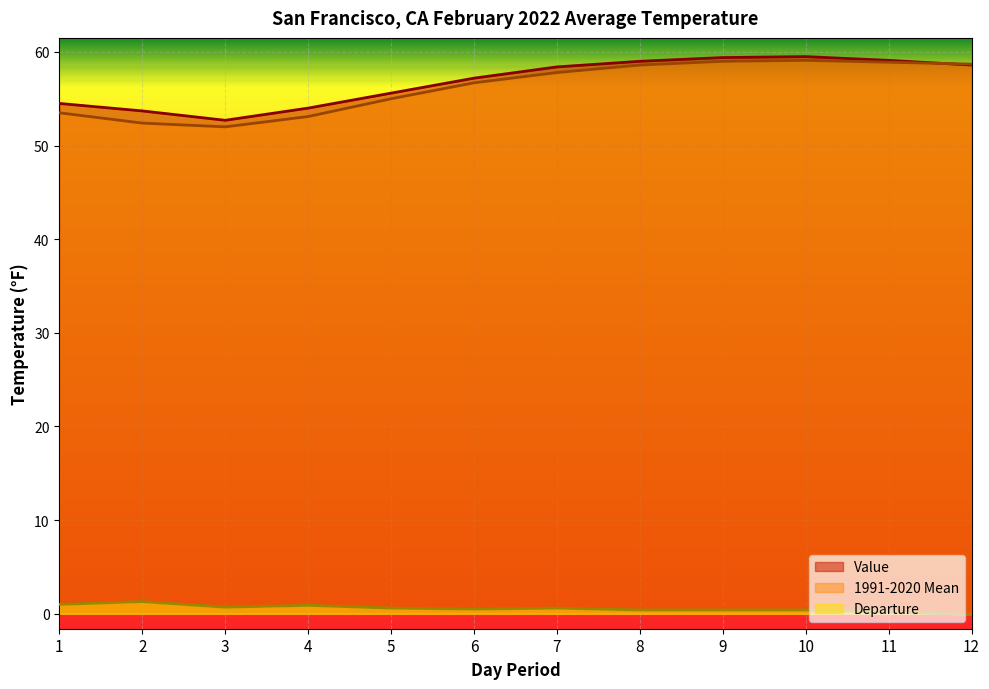

Which has a higher value, 11 or 9?

9